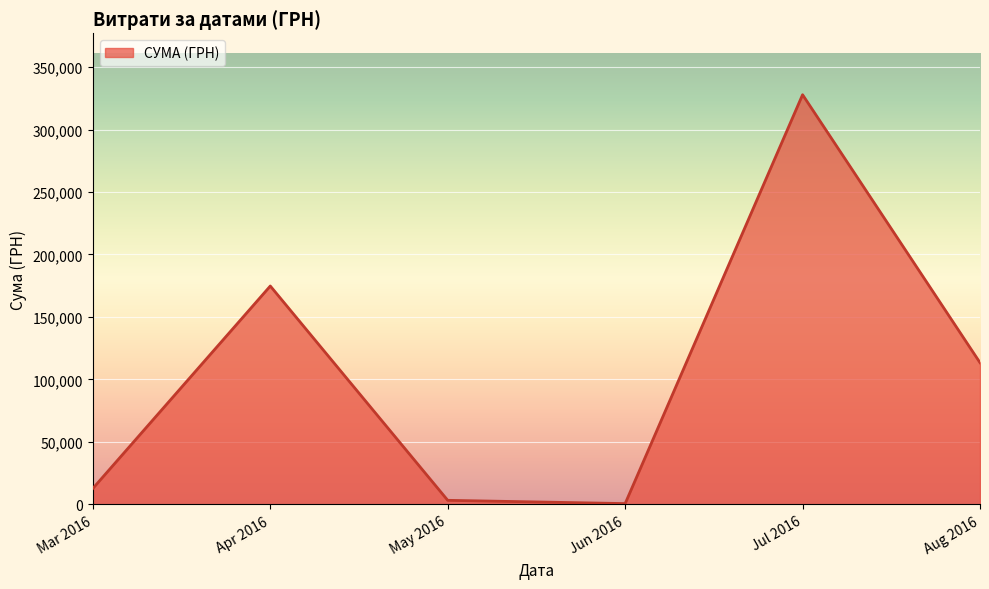

What is the greatest value displayed?

327882.4